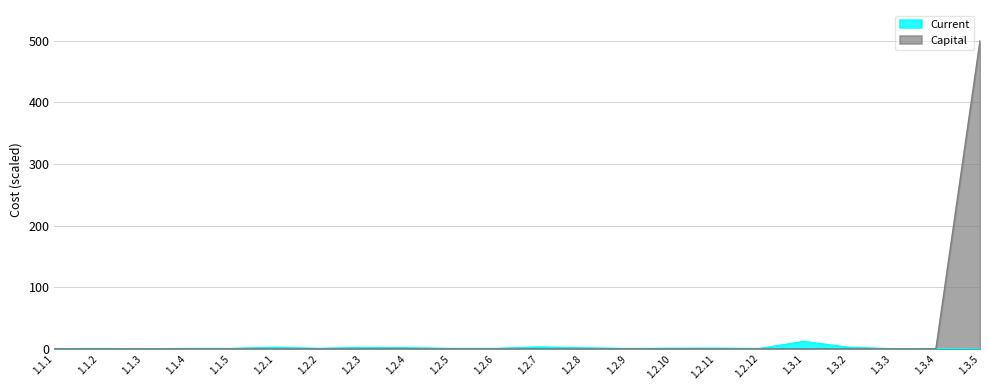

The value of Current at 1.2.4 is 1.7. True or false?

True